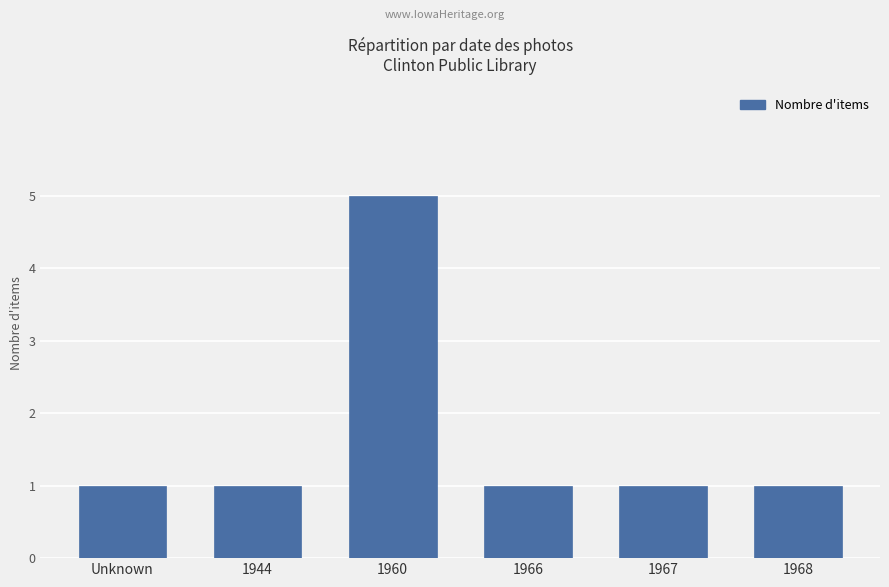

Are the bars grouped side by side (vs. stacked)?

No